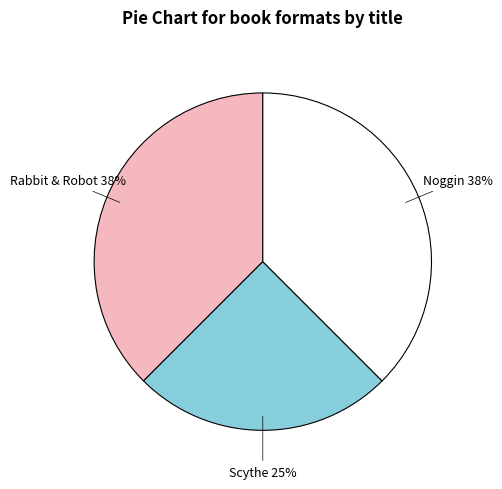

Count the number of slices in the pie.

3